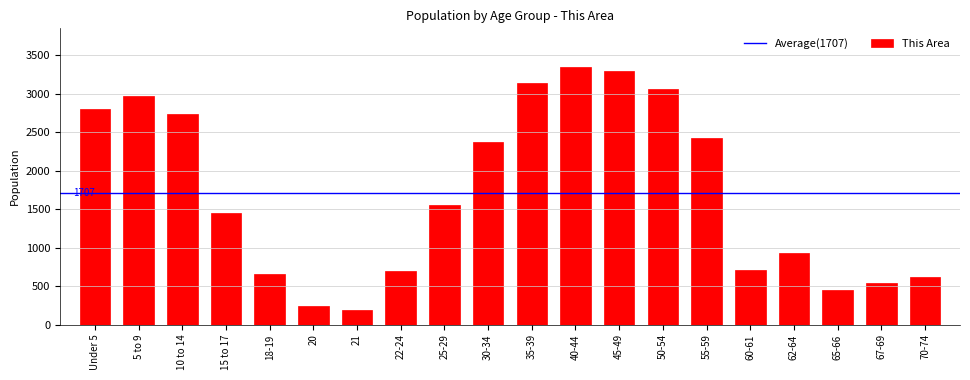

Reading left to right, what are all the values shown in this chart?

2795	2968	2731	1443	658	240	190	689	1550	2376	3134	3345	3289	3058	2418	708	927	448	545	619